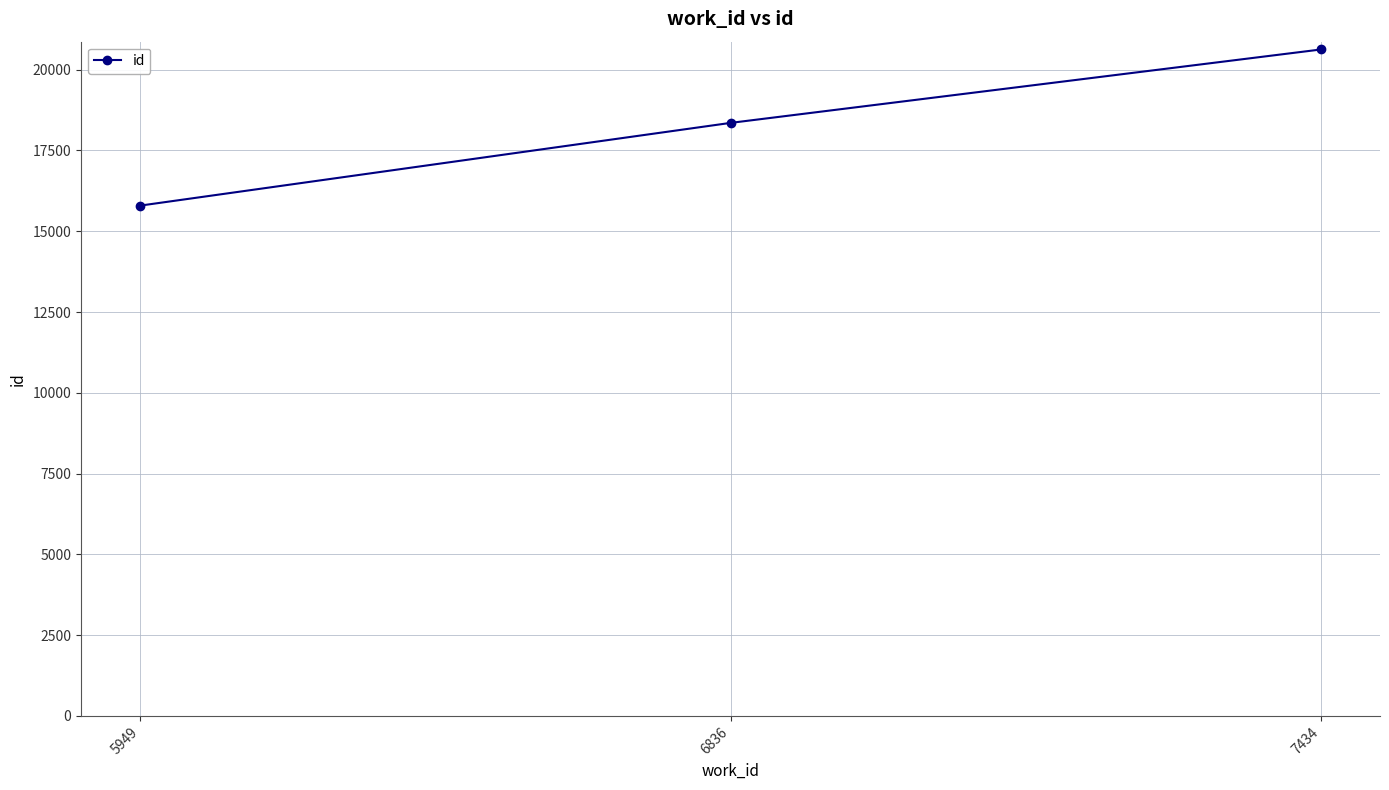

Is it true that the value at 7434 is 36300?

False